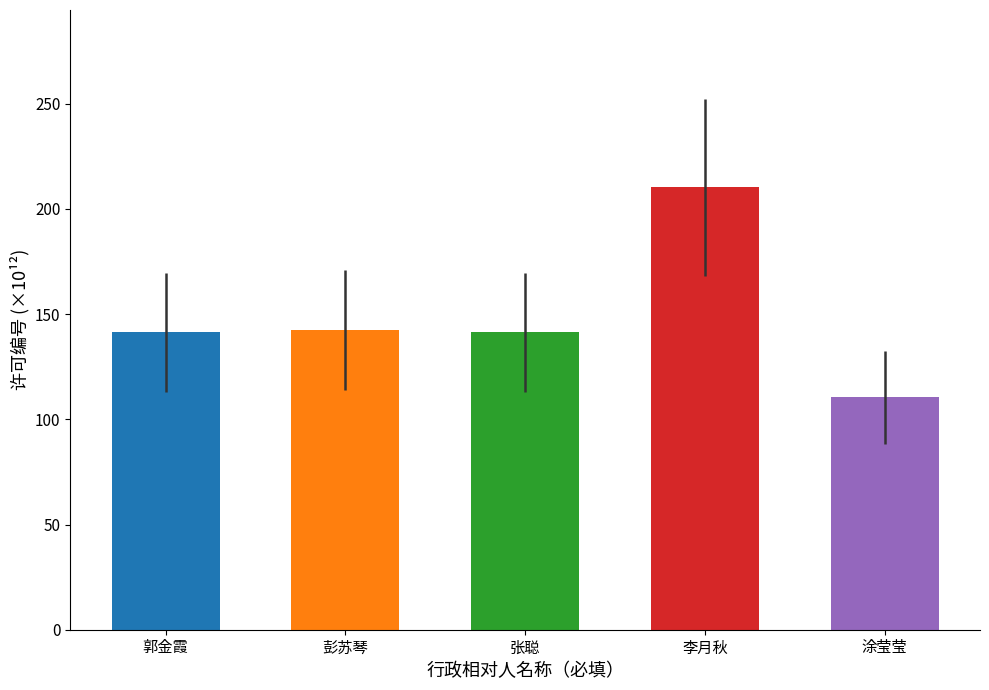

How many series are shown in this chart?

1